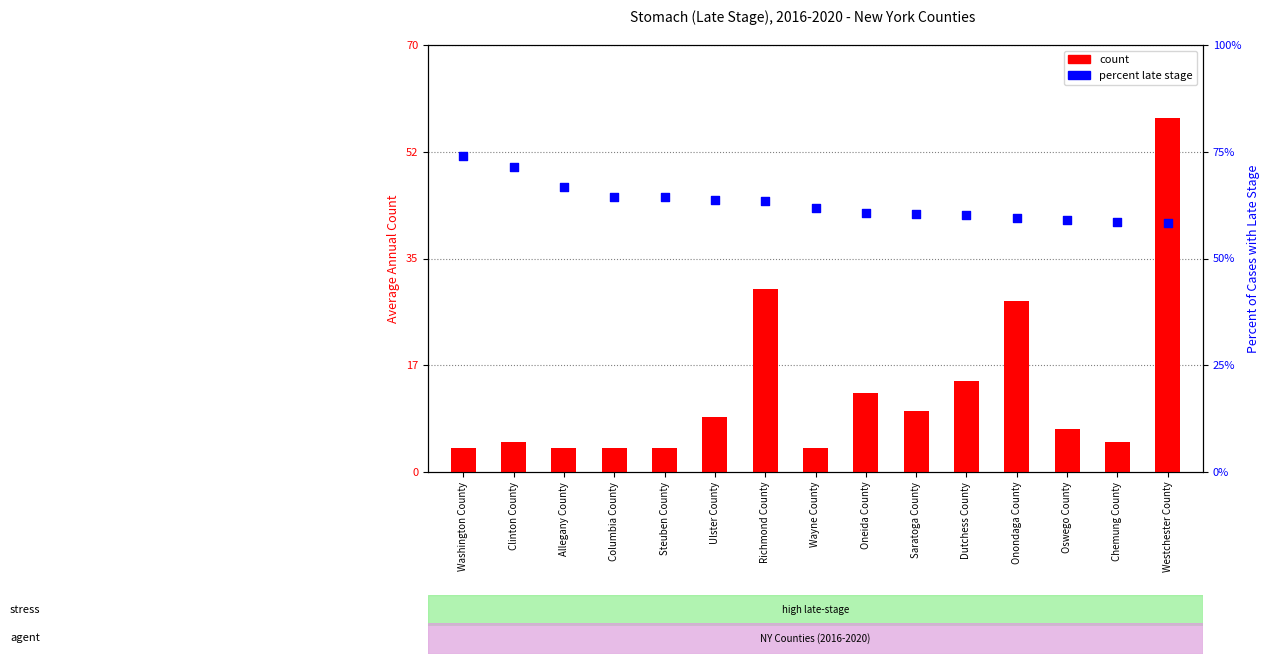

What is the total value across all series at Allegany County?

70.7